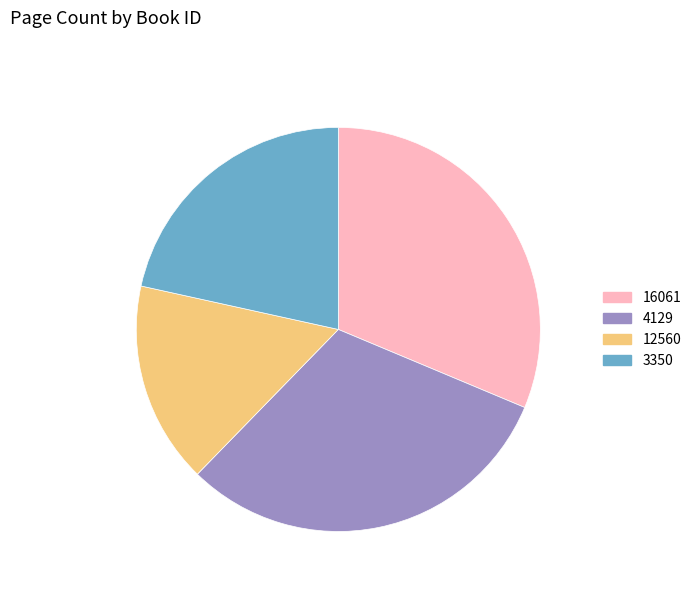

What is the ratio of the value at 16061 to the value at 12560?

1.9